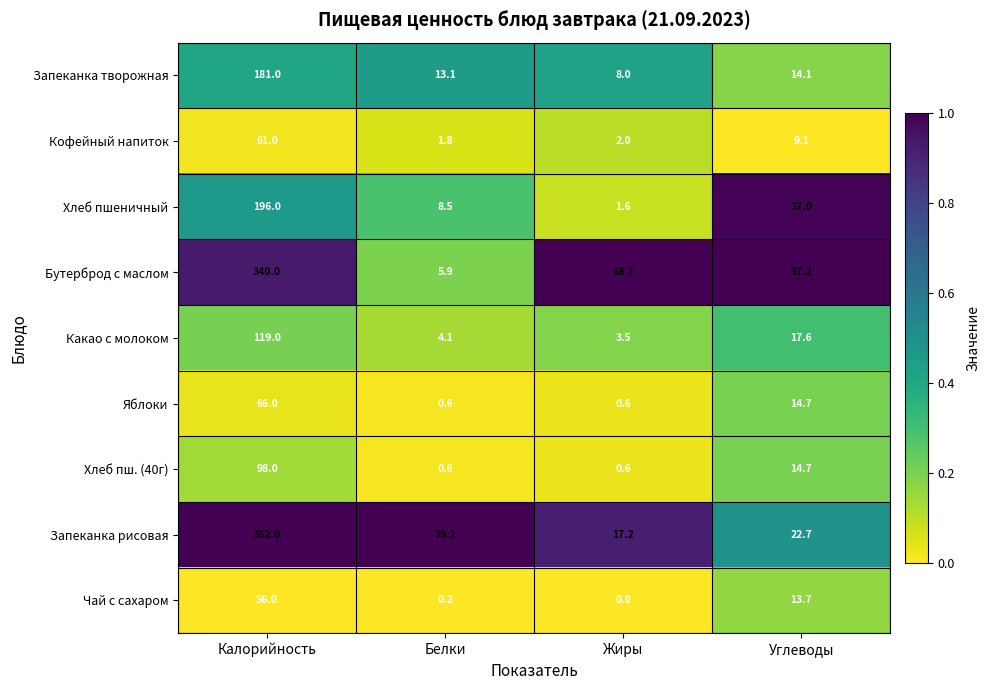

What is the minimum value for Запеканка рисовая?

17.2